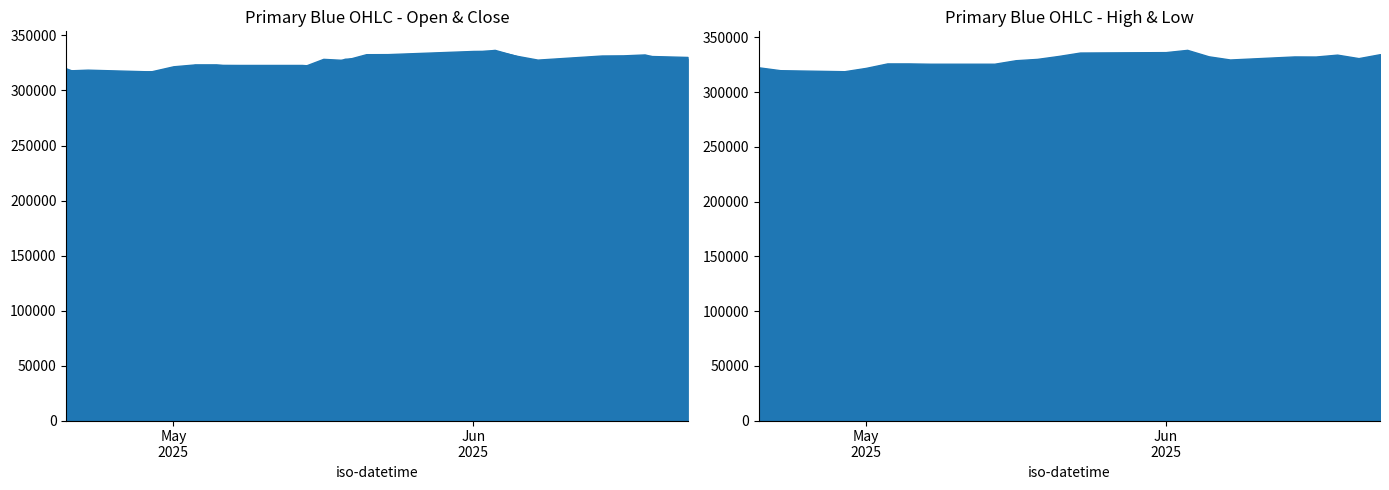

What is the label of the 11th point from the right?

05.06.2025